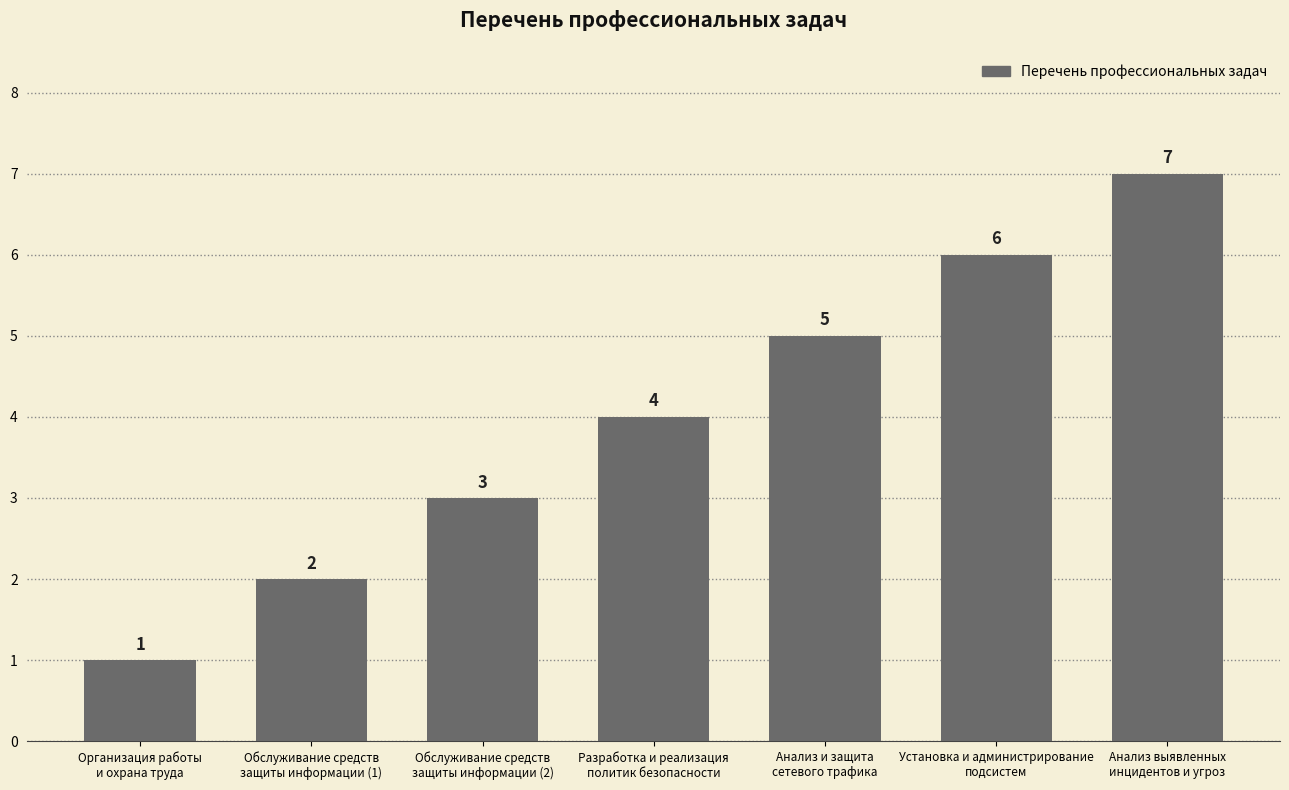

The chart shows a value of 7 at Анализ выявленных
инцидентов и угроз. True or false?

True